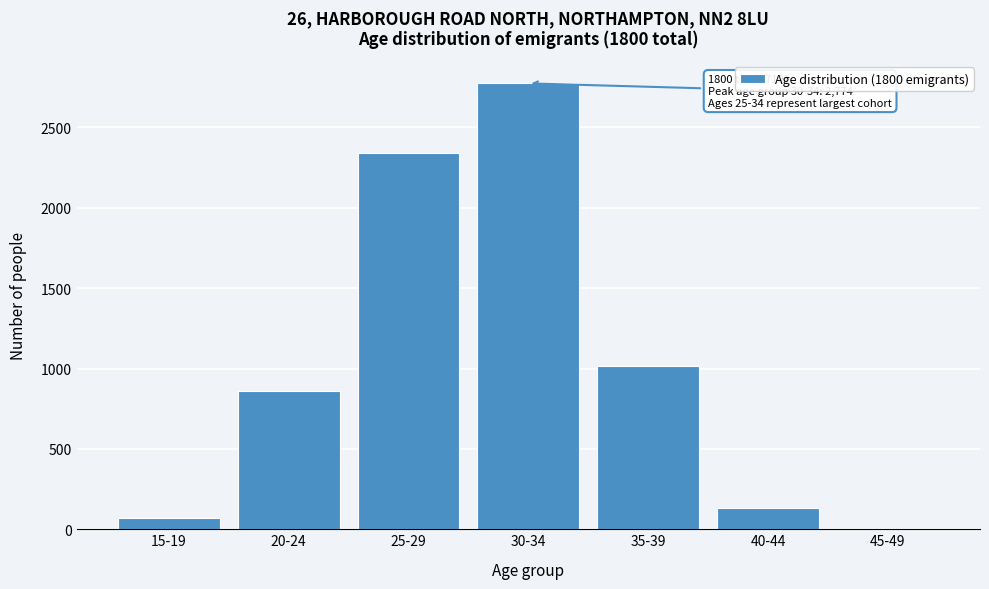

Reading left to right, extract all data points from this chart.

15-19=67	20-24=860	25-29=2340	30-34=2774	35-39=1013	40-44=135	45-49=2